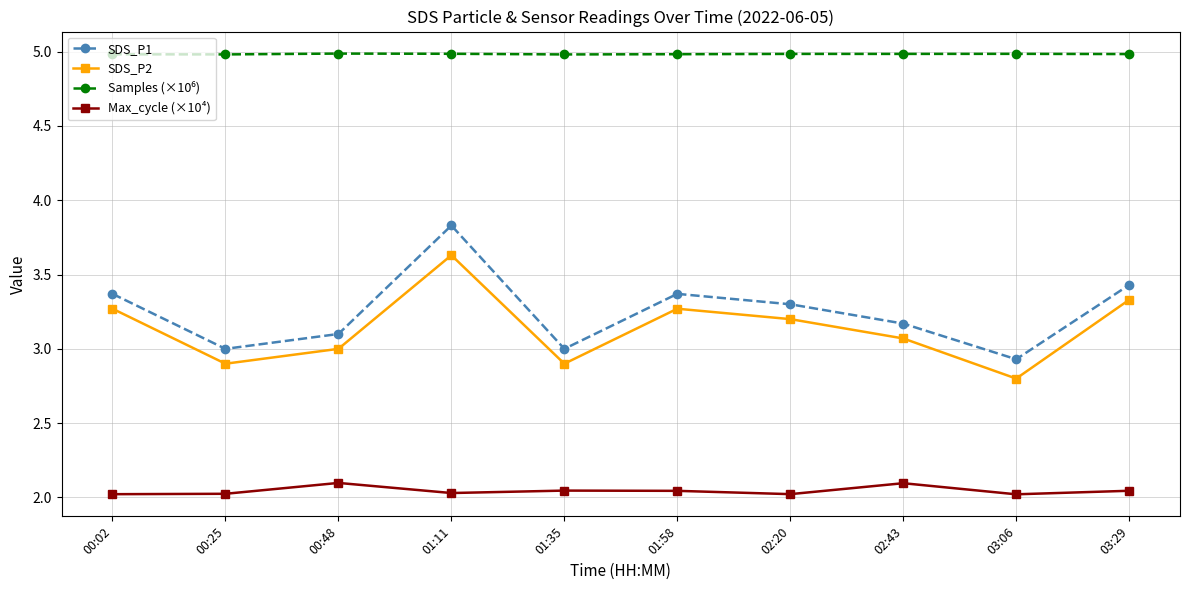

What is the lowest value of the SDS_P1 series?

2.9